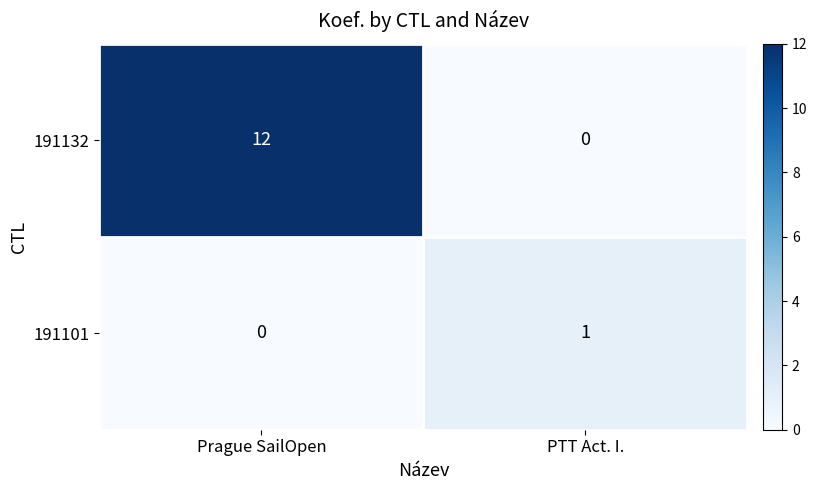

Which series changed the most between Prague SailOpen and PTT Act. I.?

191132